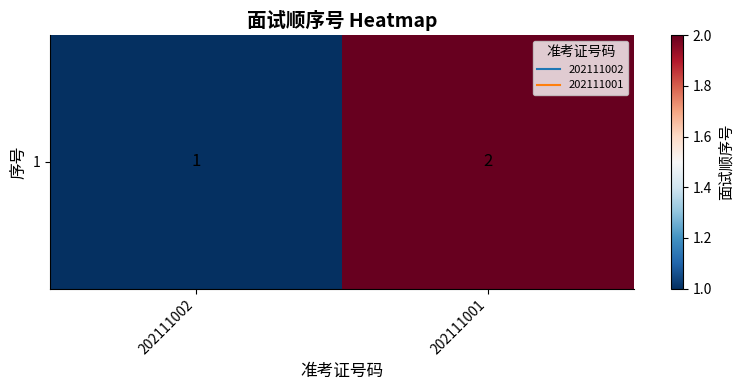

What is the difference between the maximum and minimum values?

1